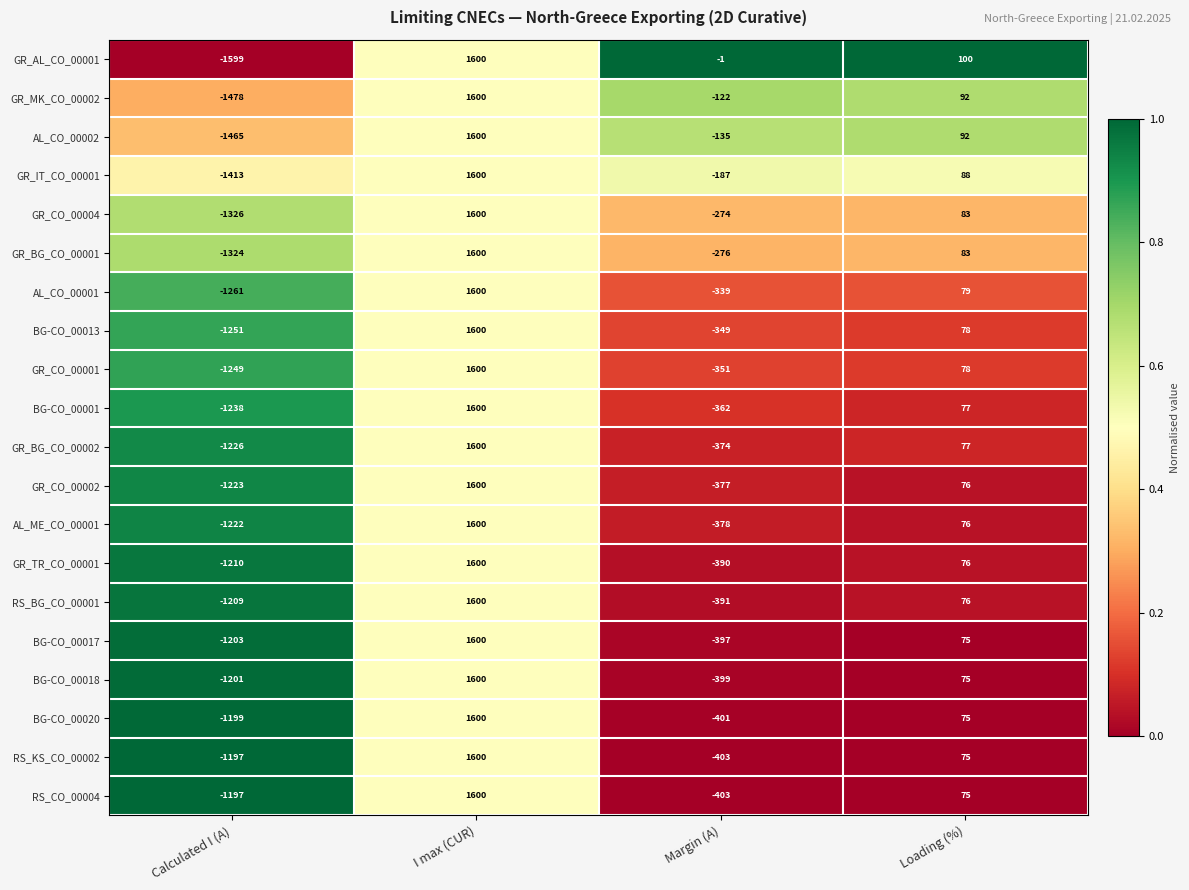

At which label does AL_ME_CO_00001 first exceed 76?

I max (CUR)